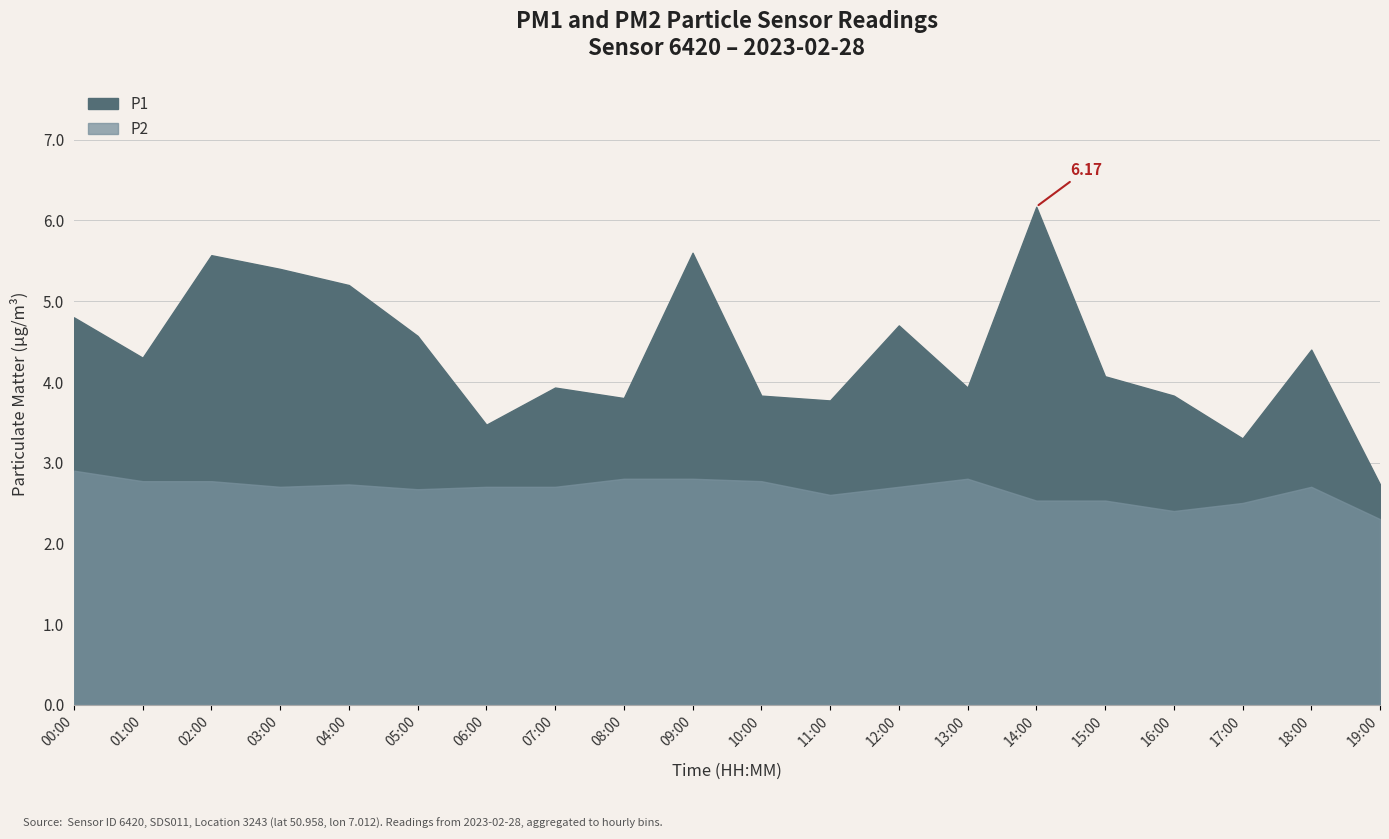

What is the approximate value of P2 at 12:00?

2.7